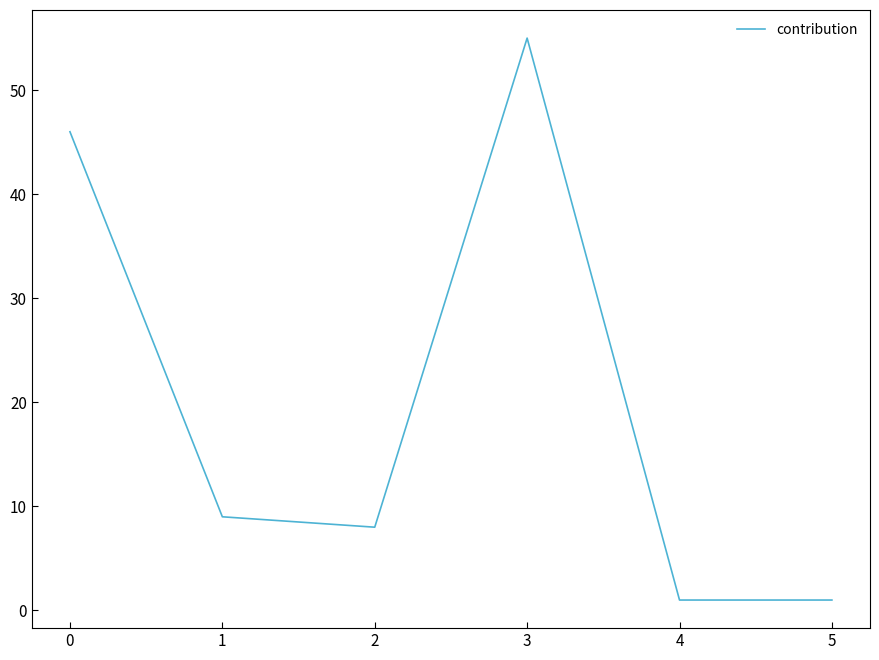

Reading right to left, list all the values displayed in this chart.

1	1	55	8	9	46